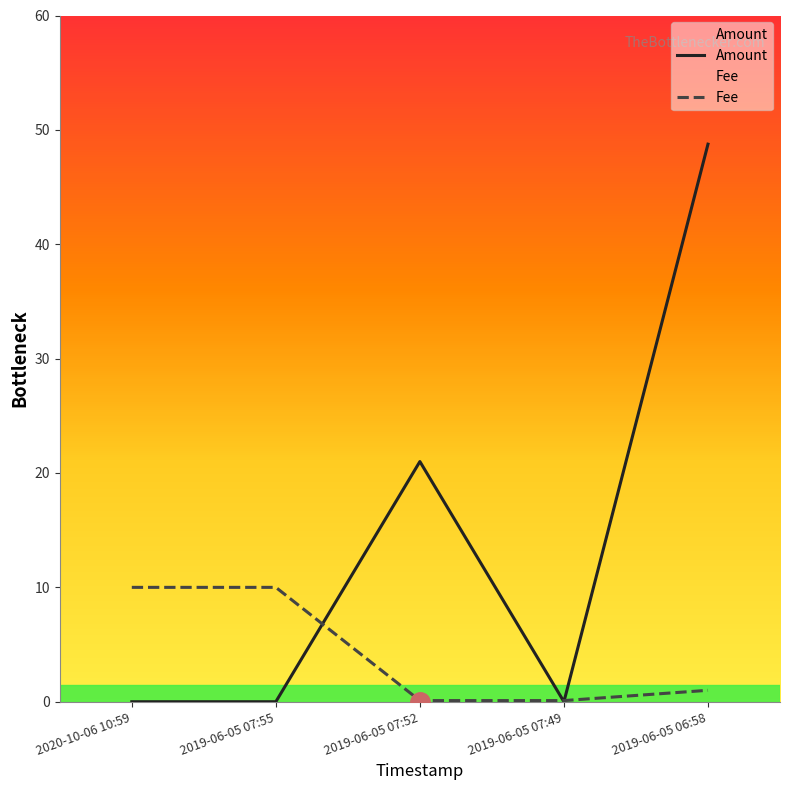

What is the difference between the second highest and second lowest values in the Fee series?

9.9